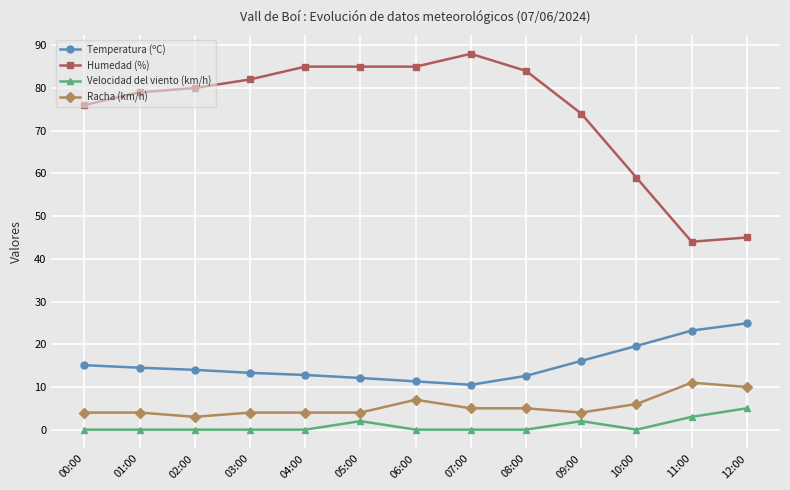

Is it true that Temperatura (ºC) equals 11.3 at 06:00?

True